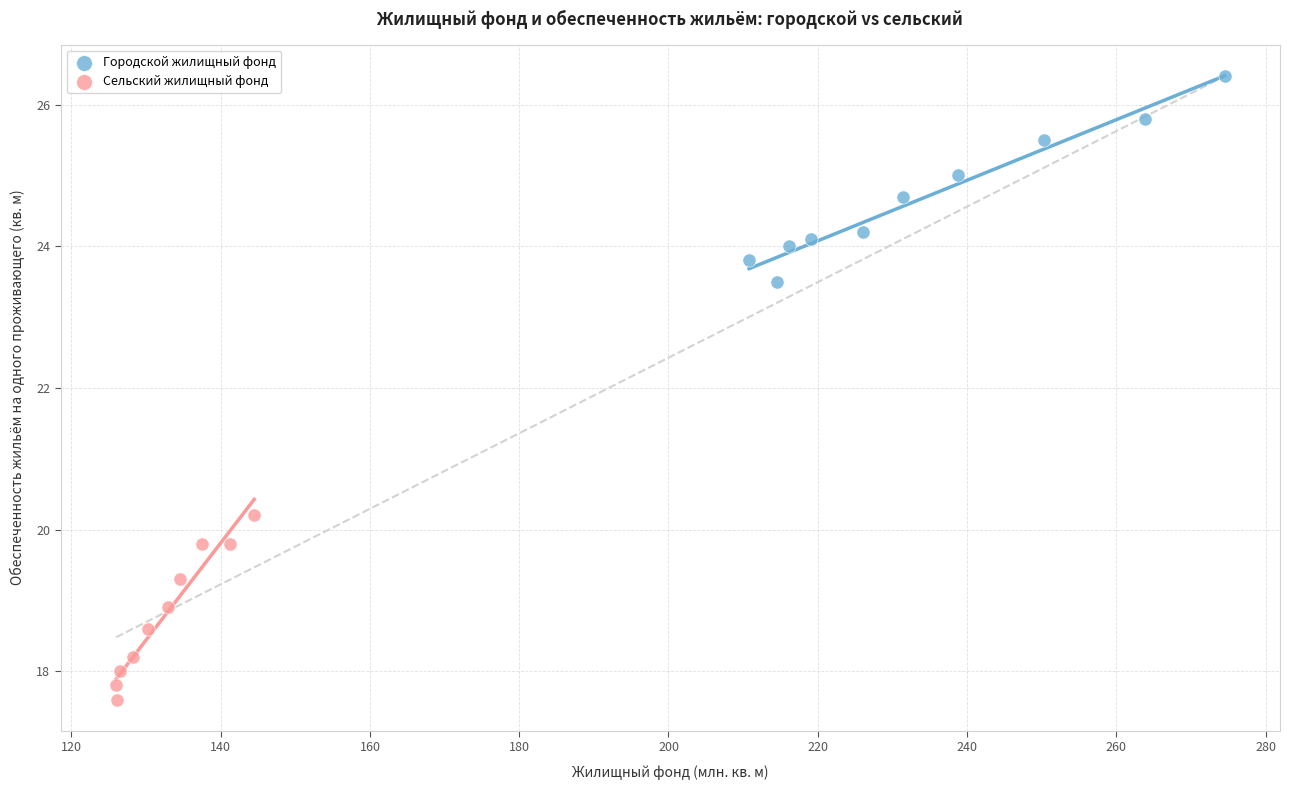

Which series reaches the maximum Y coordinate?

Городской жилищный фонд